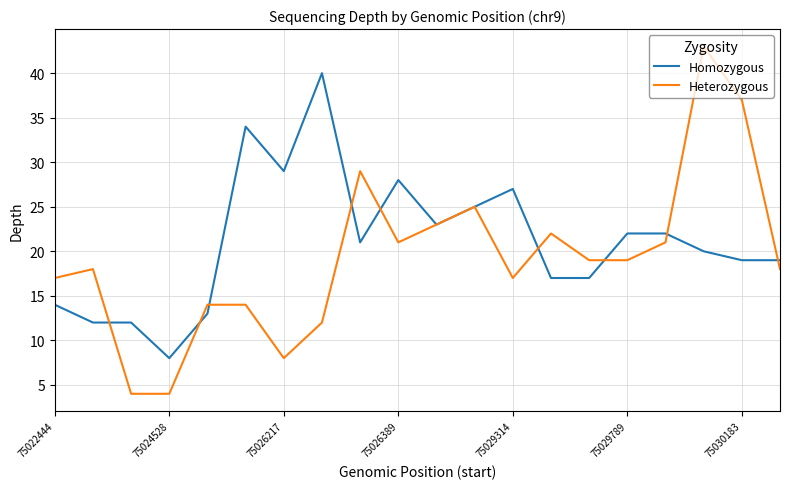

Which series has the largest range (max minus min)?

Heterozygous